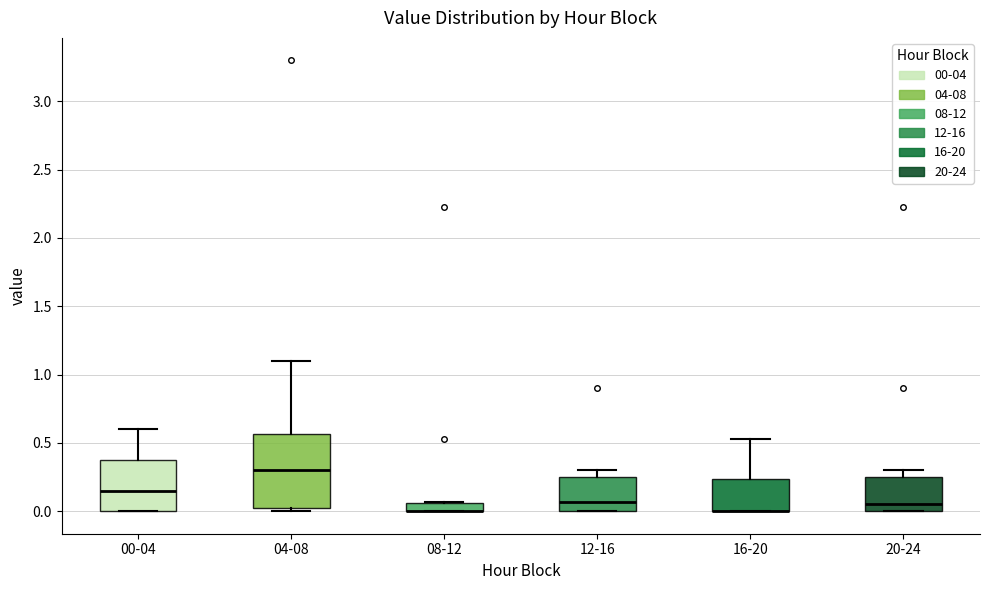

Where is the lower edge of the box for 04-08 on the y-axis? The values are not printed on the chart, so give them approximately, as read against the axis.

0.05